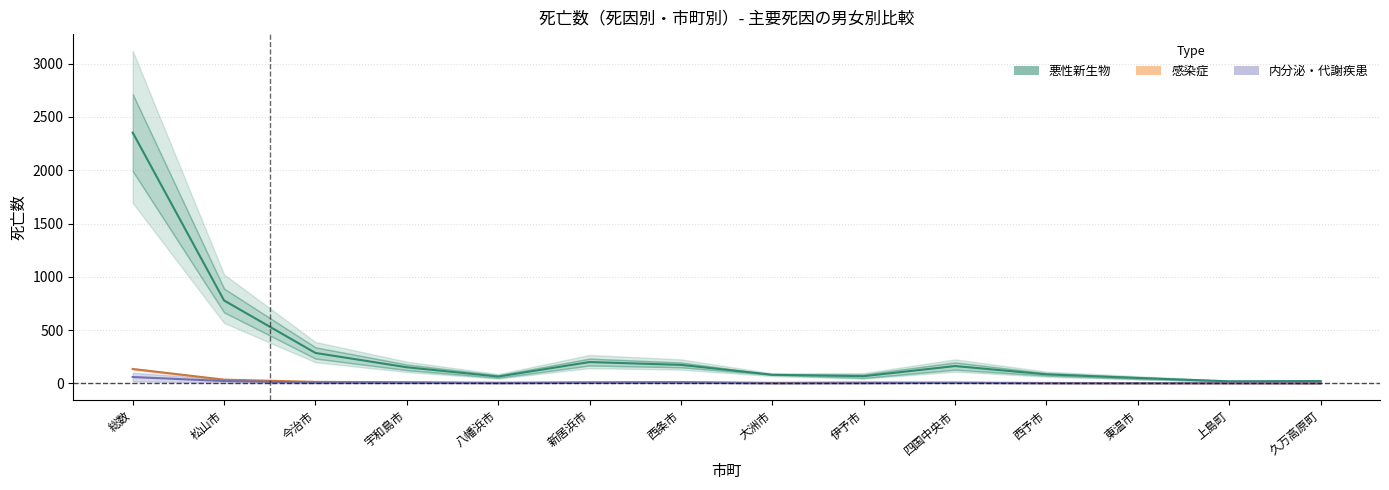

At which category does the chart reach its peak across all series?

総数